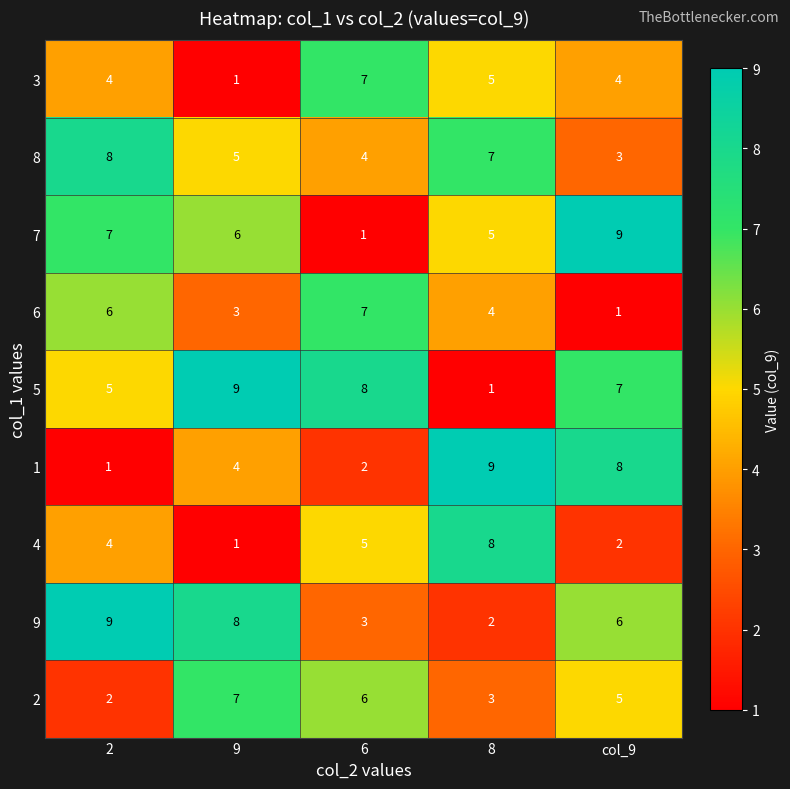

Which series has the largest total across all categories?

5